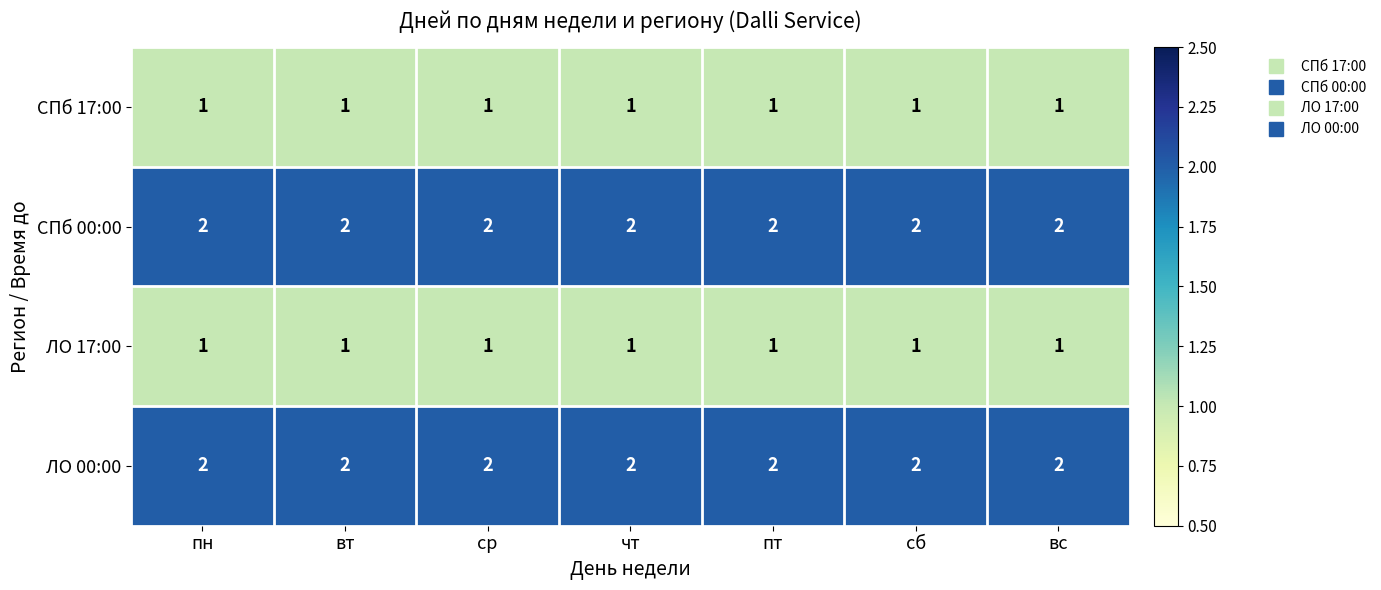

The value of СПб 17:00 at пн is 0. True or false?

False